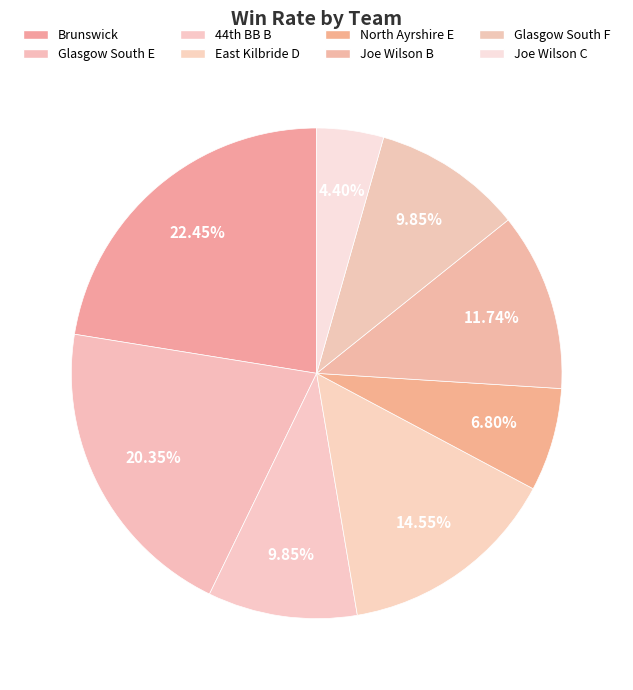

How many segments does this pie chart have?

8